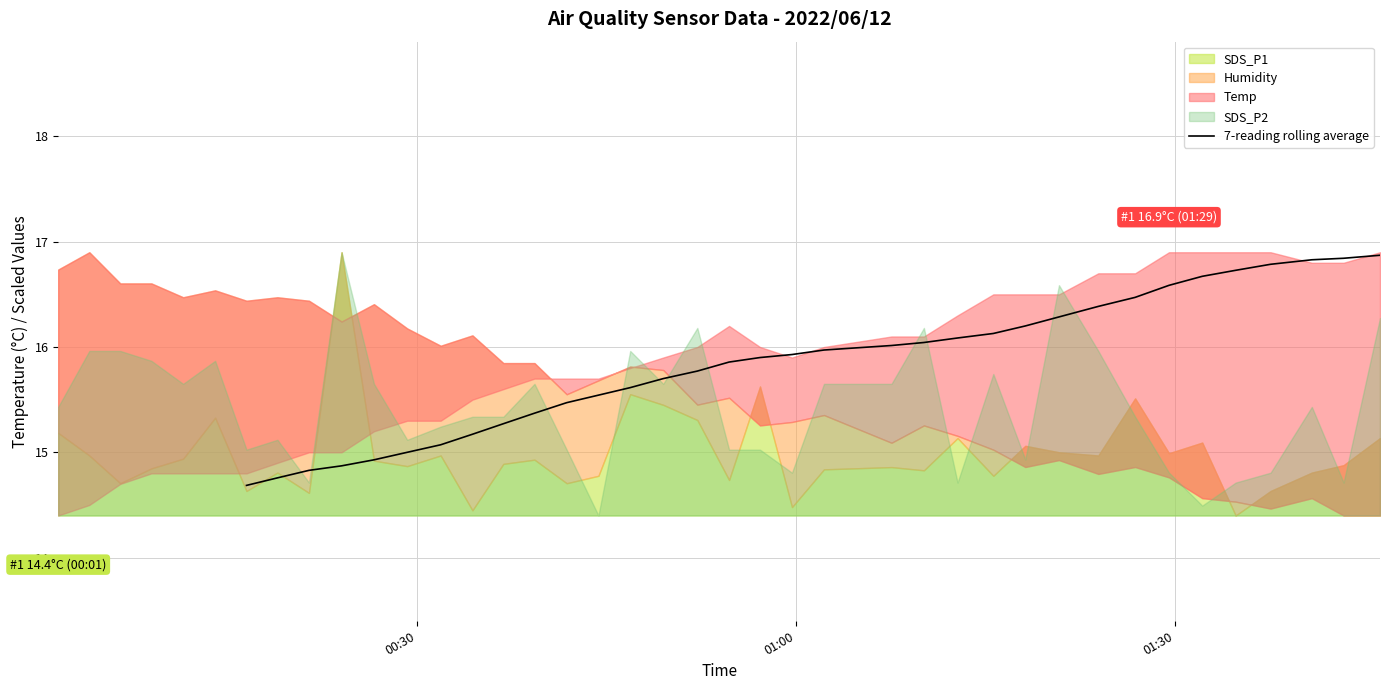

How many values are between 14 and 16?

19